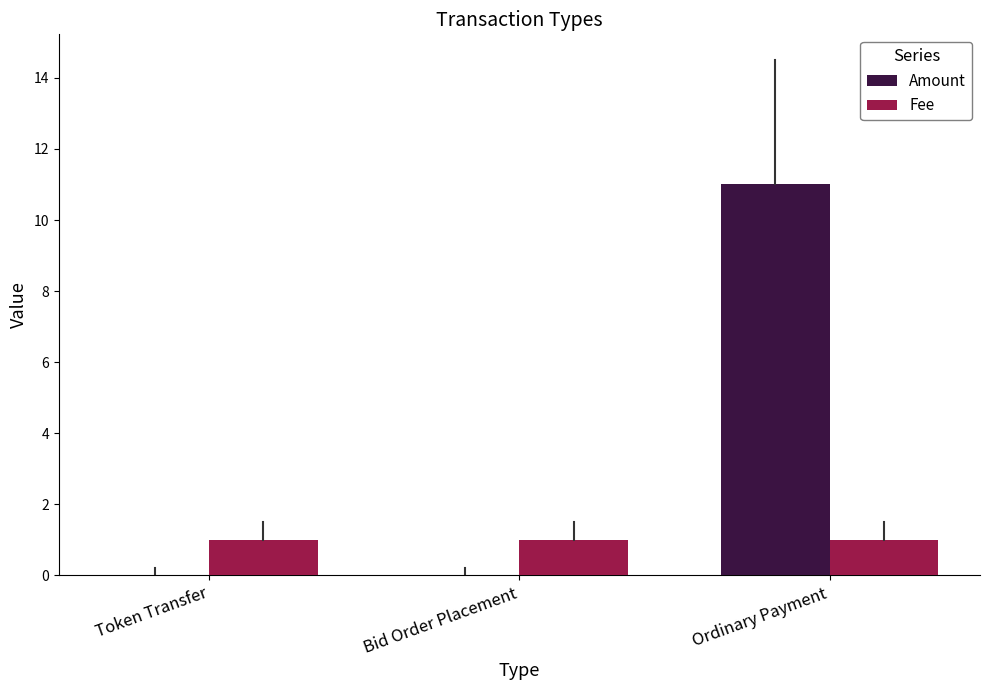

What are all the series names shown in the legend?

Amount, Fee